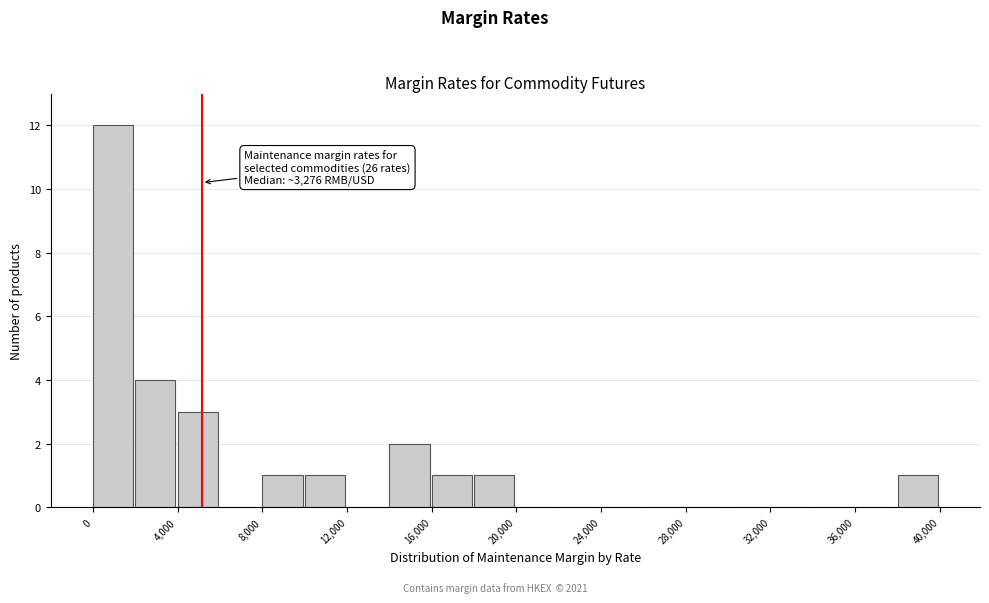

Which range on the x-axis has the tallest bar?

0 to 2000